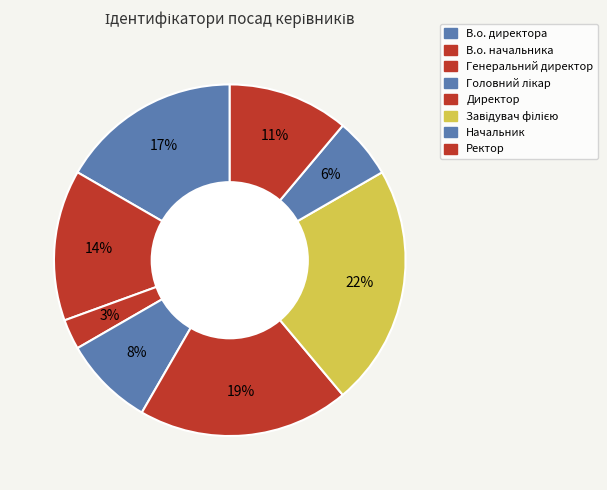

Is there a majority slice in this chart?

No